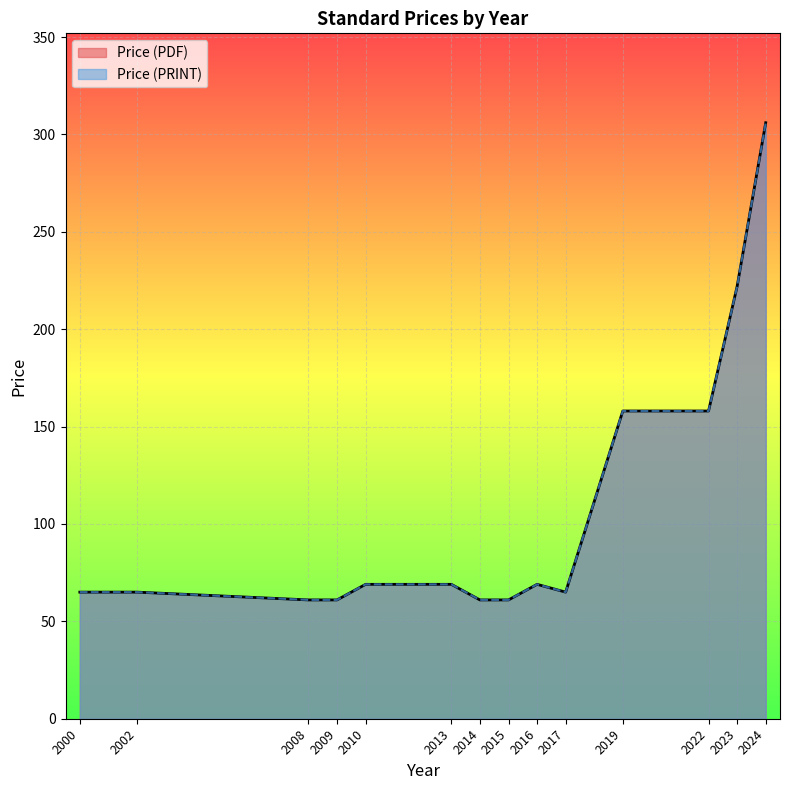

True or false: Price (PDF) and Price (PRINT) cross at least once.

False